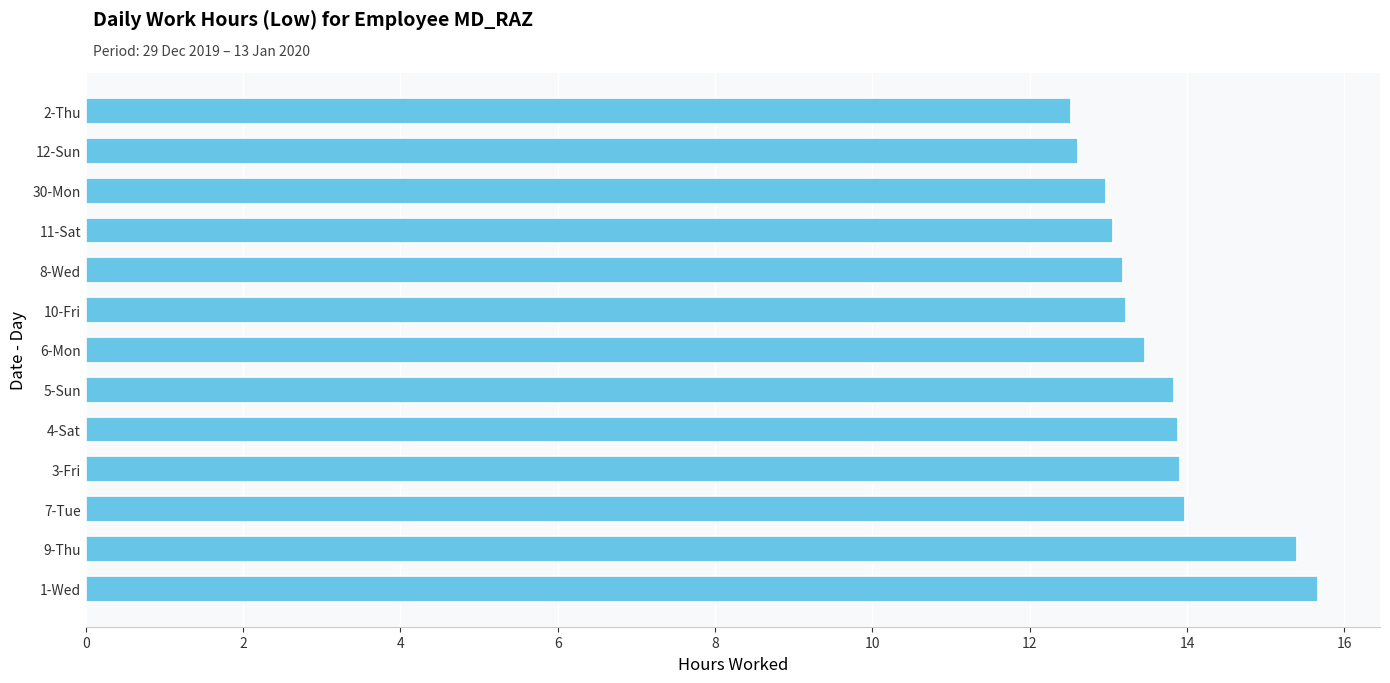

What is the smallest value displayed?

12.5